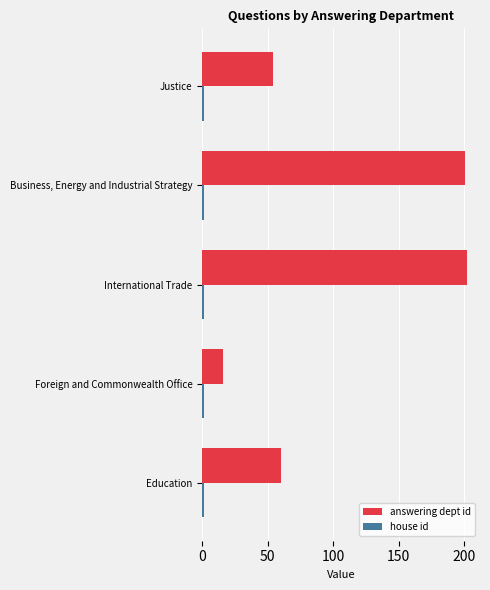

What is the maximum value shown in the chart?

202